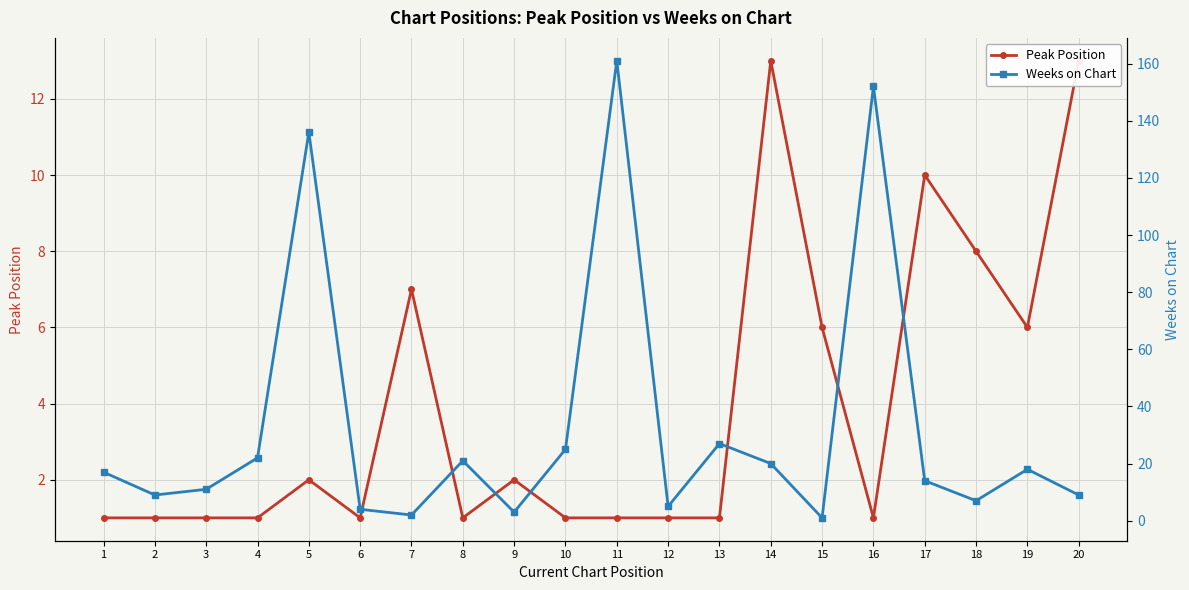

At which category does Peak Position reach its first local peak?

5